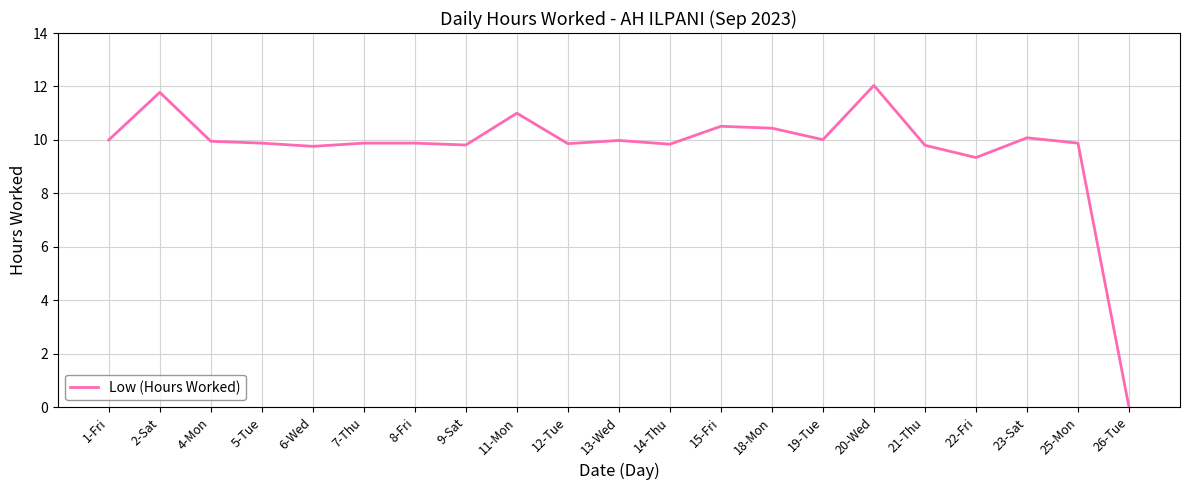

At which category does the data reach its first local peak?

2-Sat